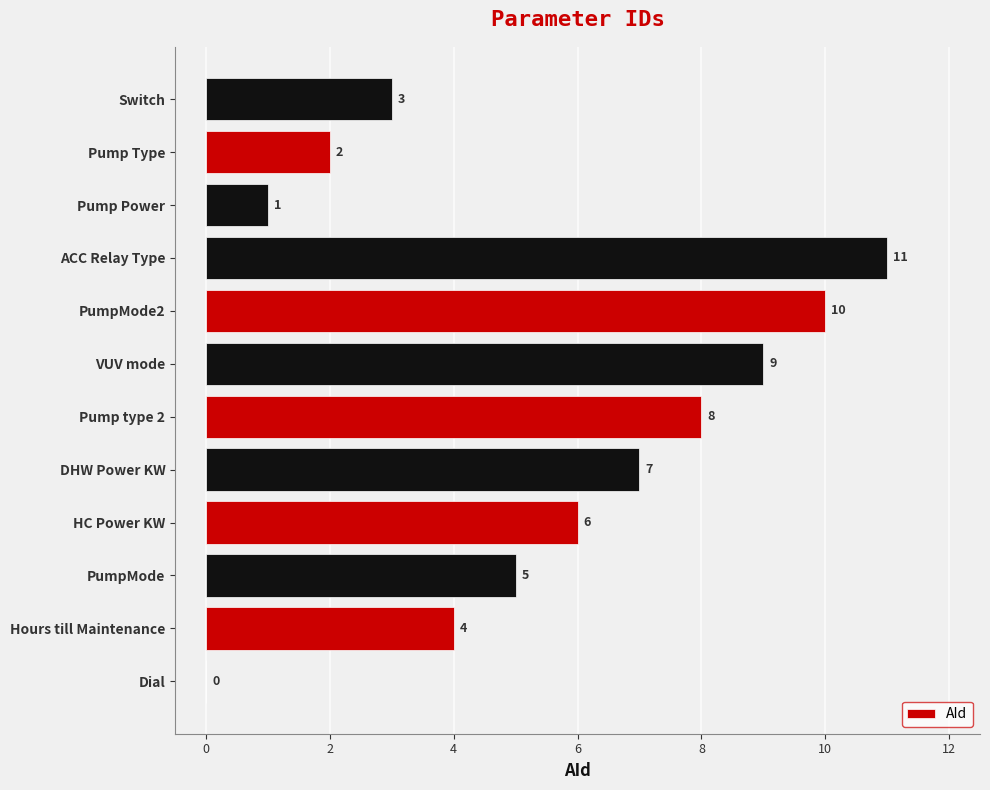

Where is the data nearest to the value 5?

PumpMode